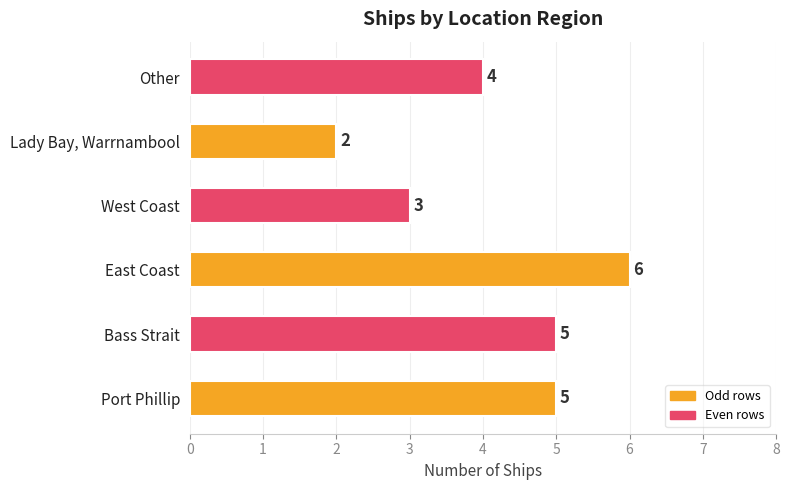

How many bars are there in total?

6